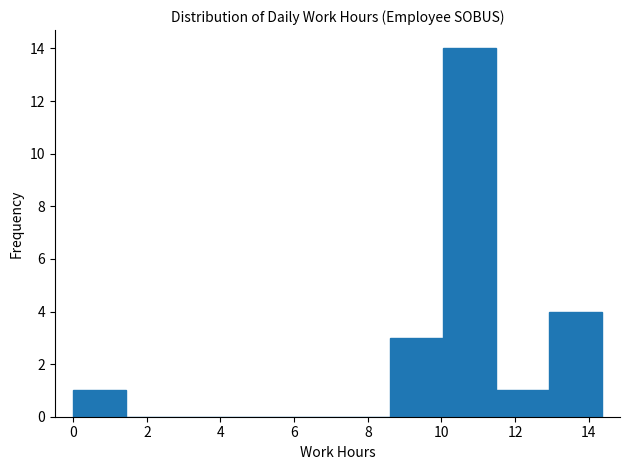

What is the height of the bar covering 10.0 to 11.4 on the x-axis? Neither the bar edges nor the heights are printed on the chart, so give them approximately, as read against the axes.

14